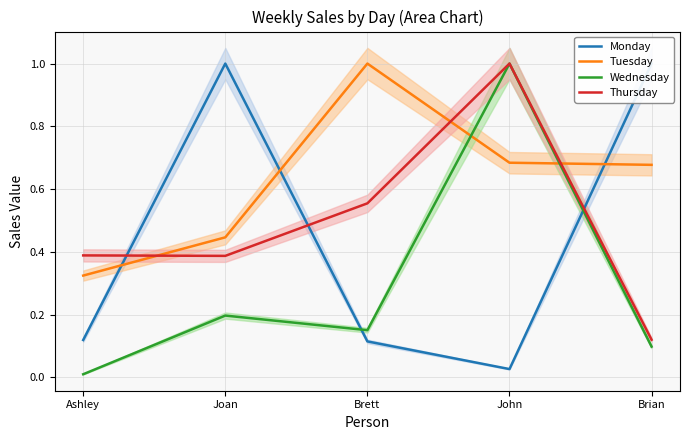

The Tuesday series shows 0.3 at Brett. True or false?

False